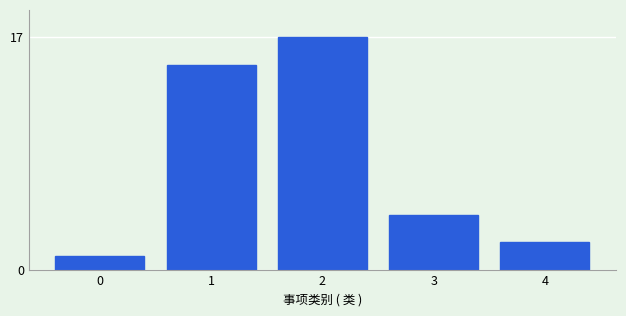

Reading left to right, transcribe all the data shown in this chart.

0=1	1=15	2=17	3=4	4=2